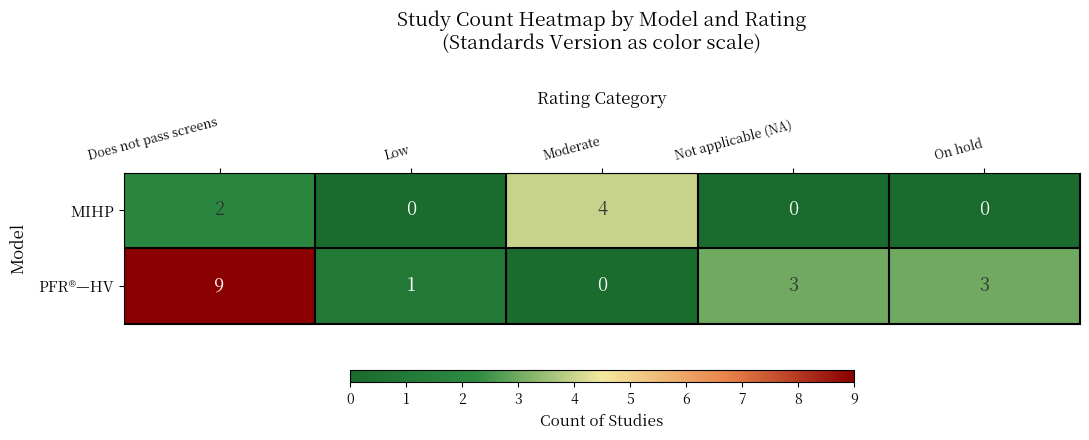

How many data points in MIHP are above 0?

2